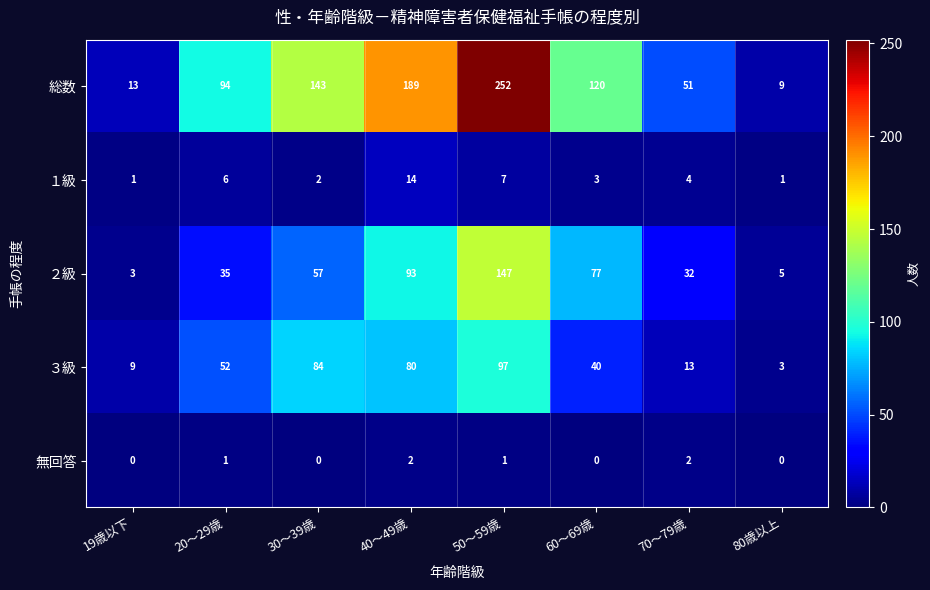

True or false: ２級 has a value of 5 at 80歳以上.

True